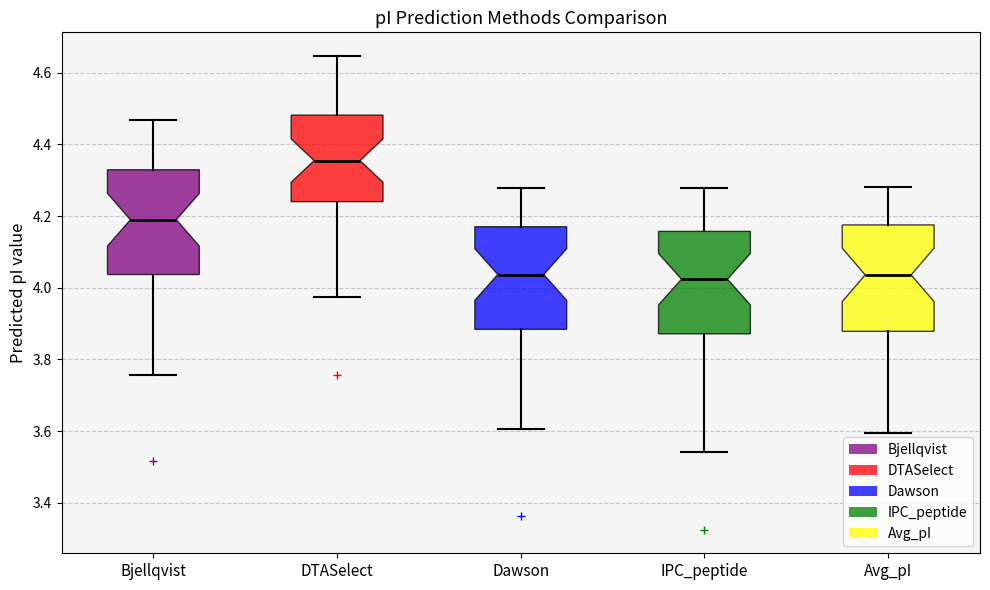

Which box has the highest median line?

DTASelect